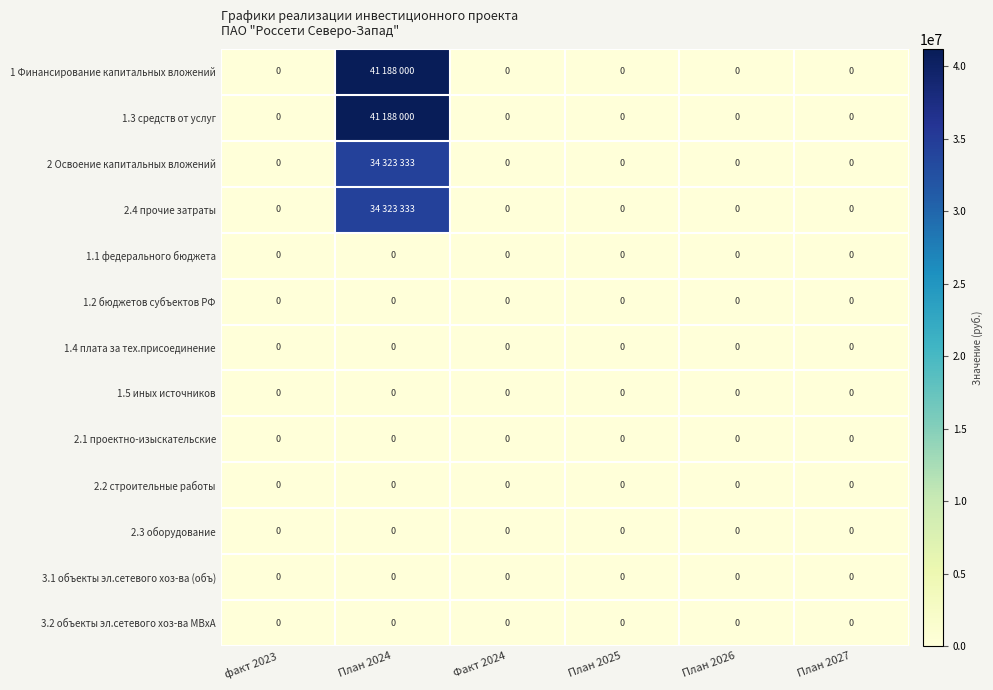

The value of 2.2 строительные работы at План 2026 is 0. True or false?

True